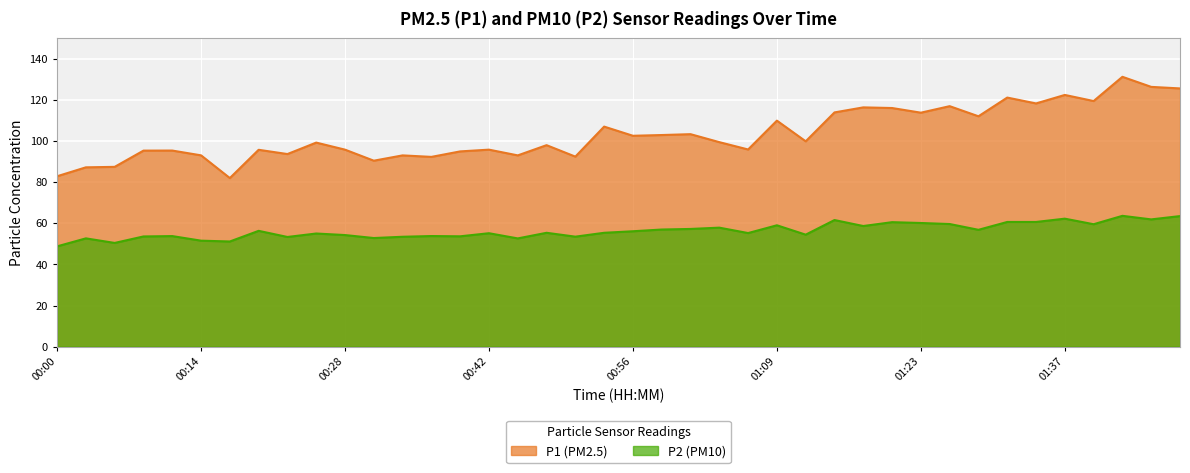

Rank the series by their average value, from lowest to highest.

P2 (PM10), P1 (PM2.5)